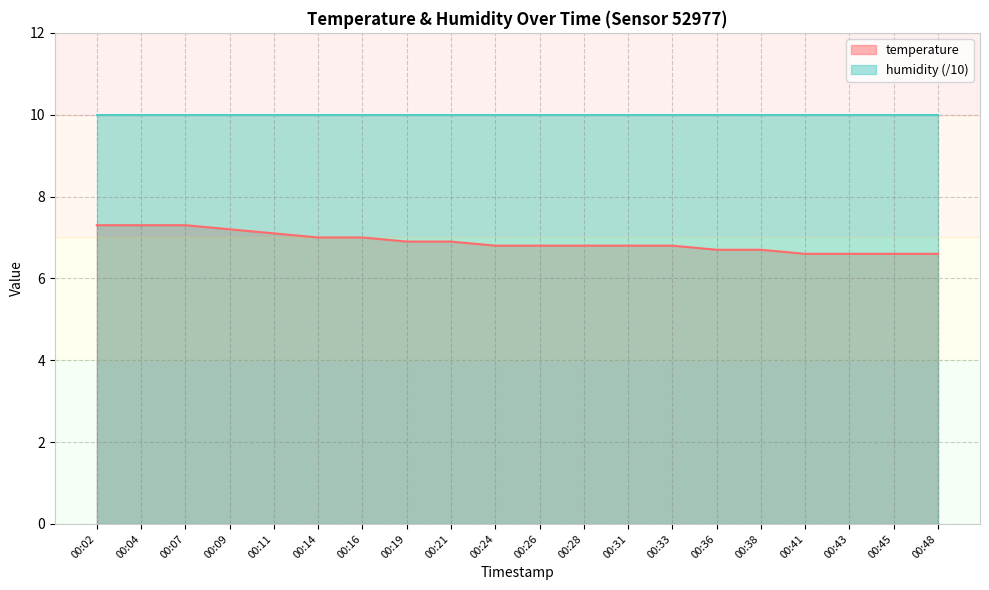

The humidity (/10) series shows 10.0 at 00:38. True or false?

True